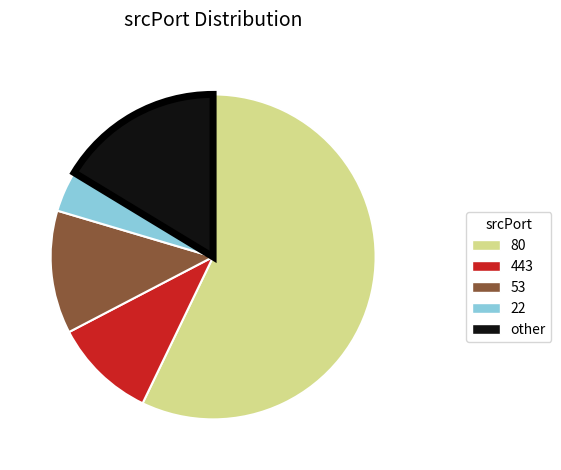

Is the sum of 22 and other greater than half?

No